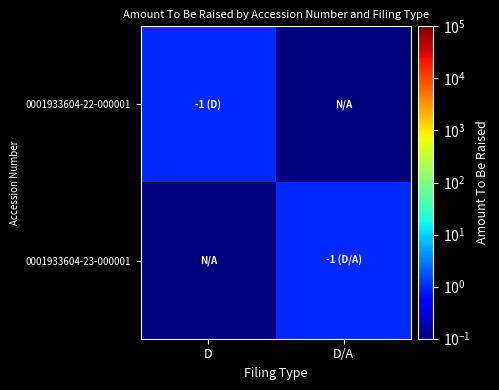

Between D/A and D, which is larger?

D